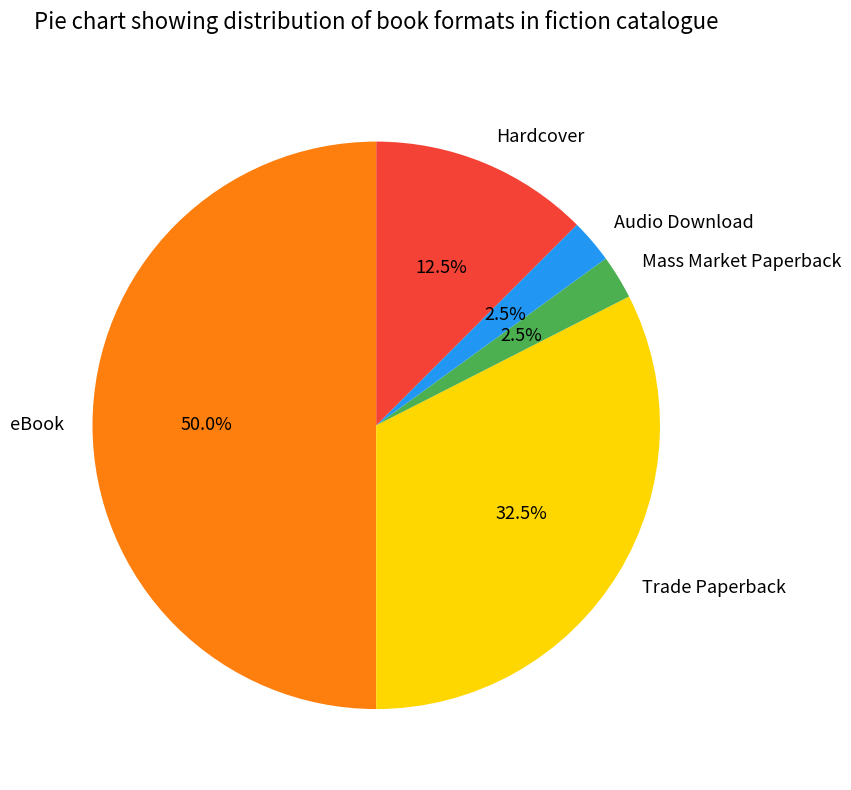

Which category has the biggest portion of the pie?

eBook